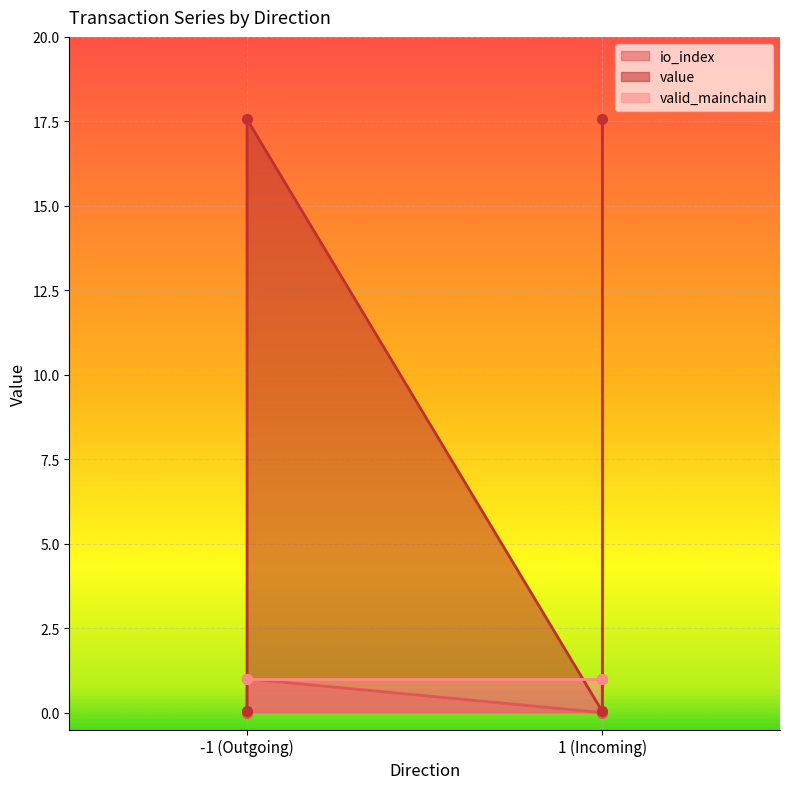

At which category does the chart reach its peak across all series?

-1 (Outgoing)